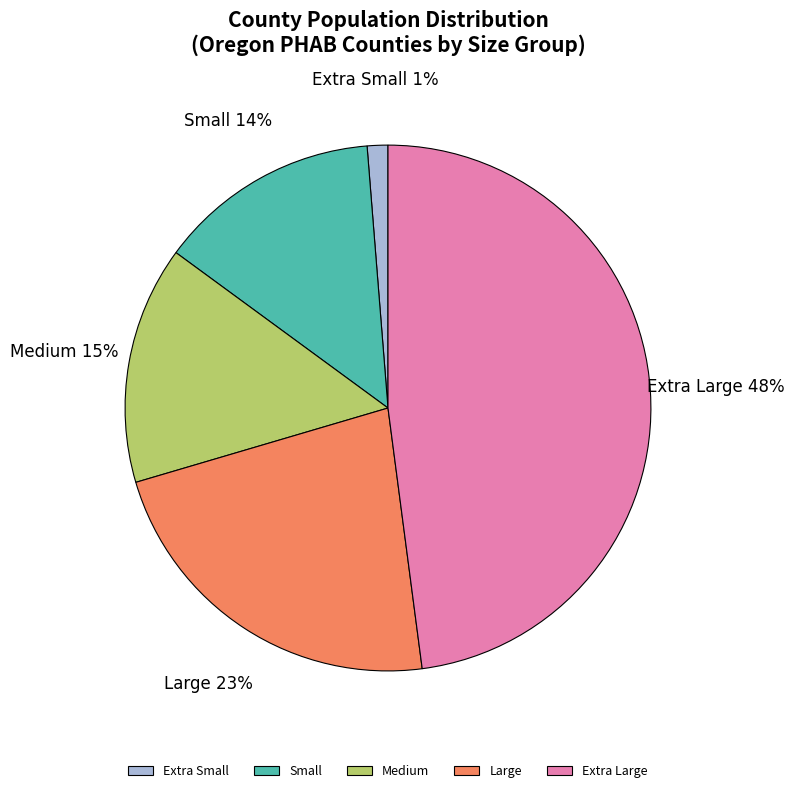

Which category has the biggest portion of the pie?

Extra Large